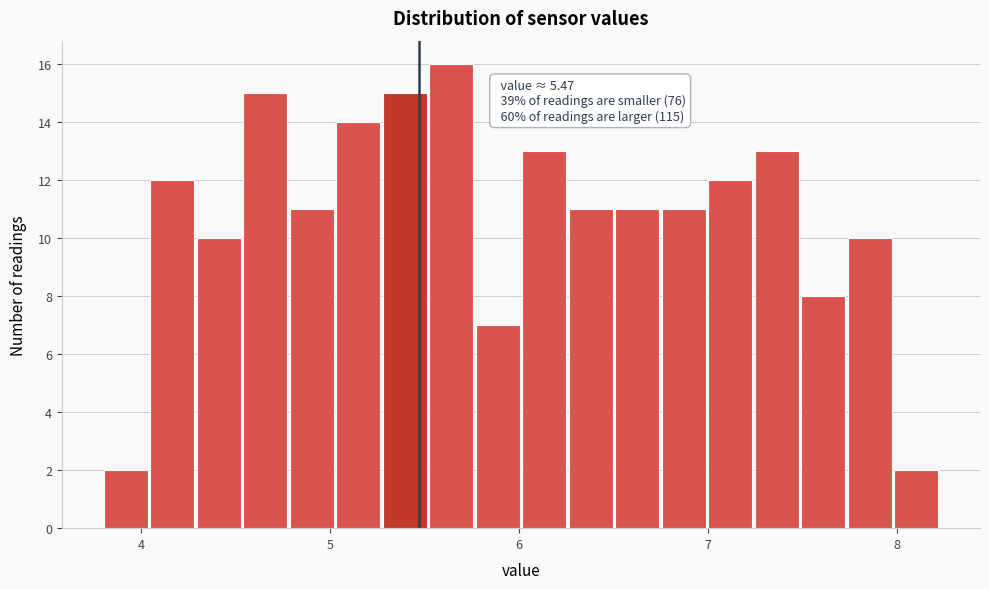

Read against the x-axis, roughly where is the centre of the tallest bar?

5.6